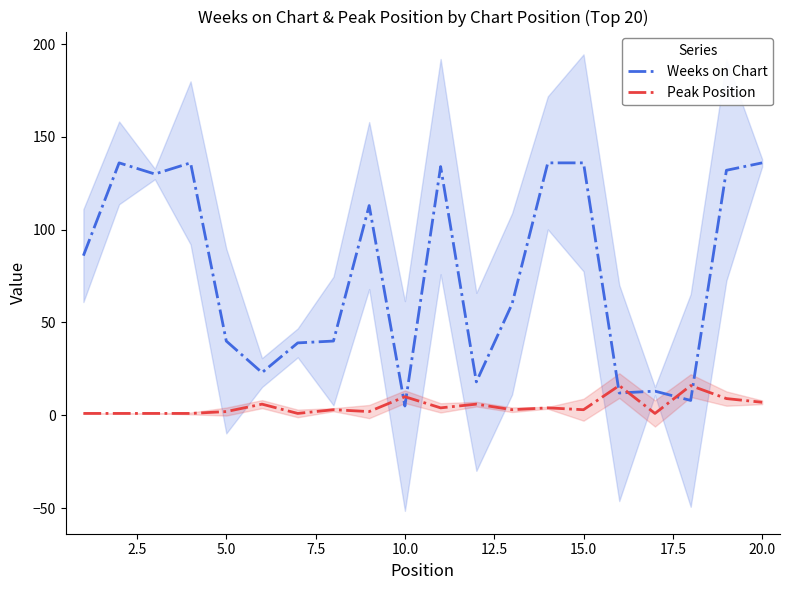

After their last crossing, which series has the higher values: Peak Position or Weeks on Chart?

Weeks on Chart